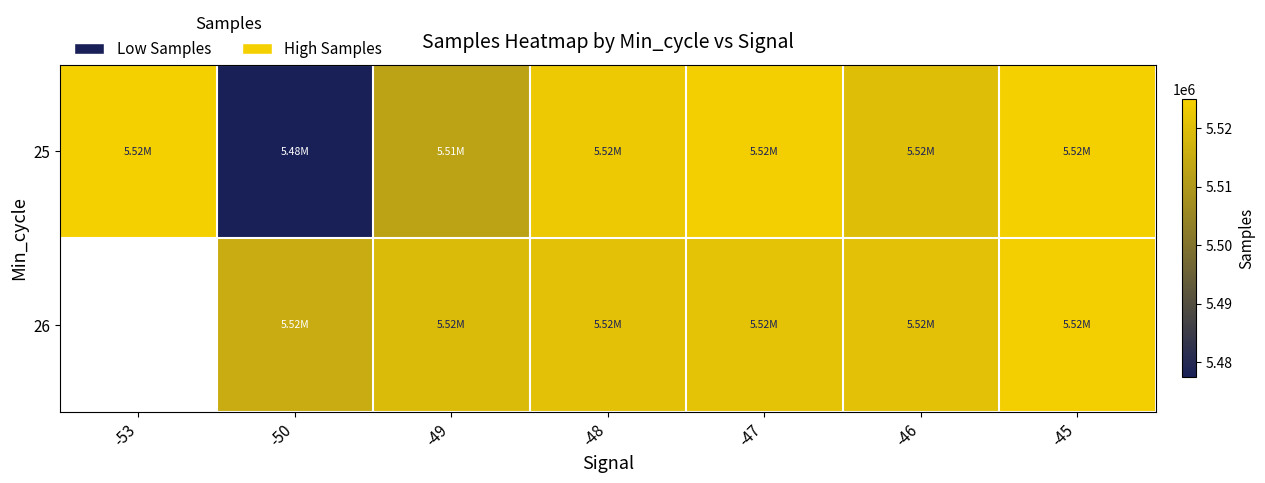

Is the value of 26 at -53 greater than the value of 25 at -45?

No